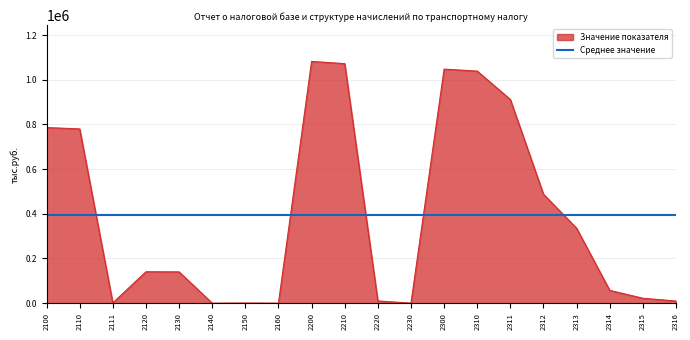

The value of Среднее значение at 2210 is 179698. True or false?

False